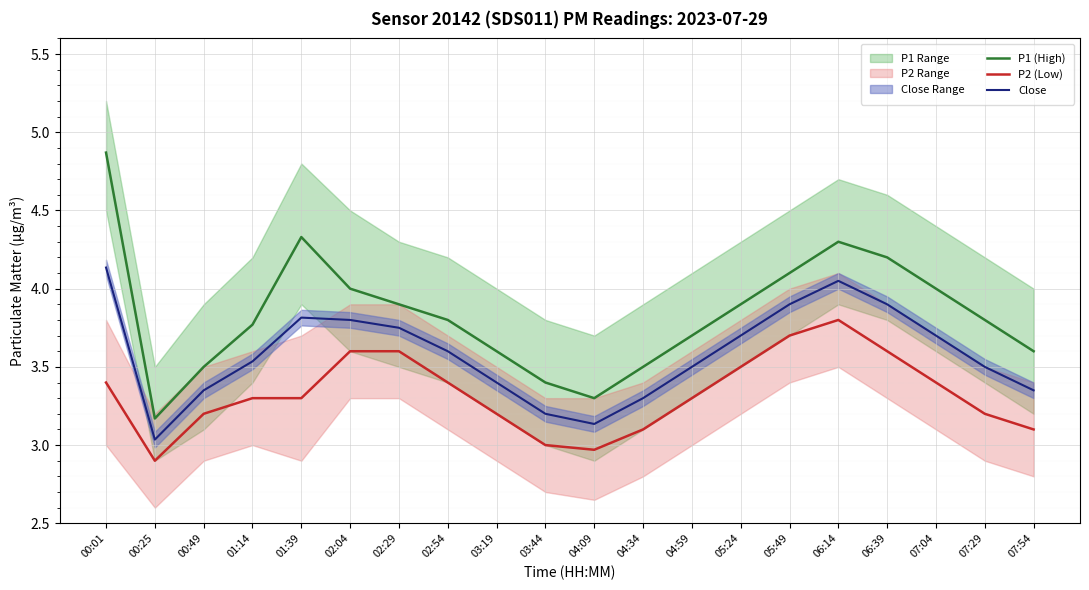

Count the number of data series in this chart.

3